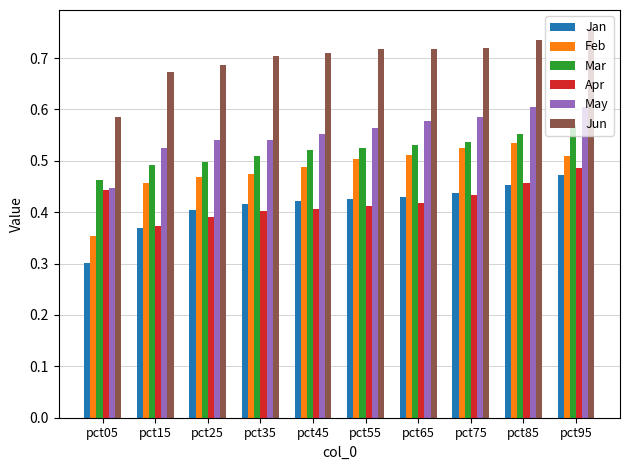

True or false: Jun has a value of 0.1 at pct65.

False